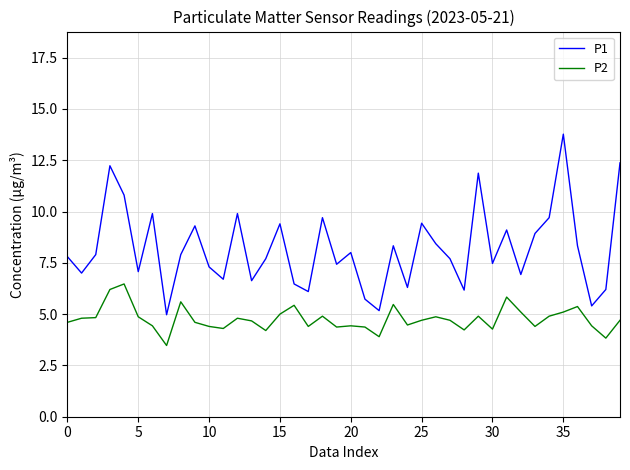

What is the minimum value shown in the chart?

3.5